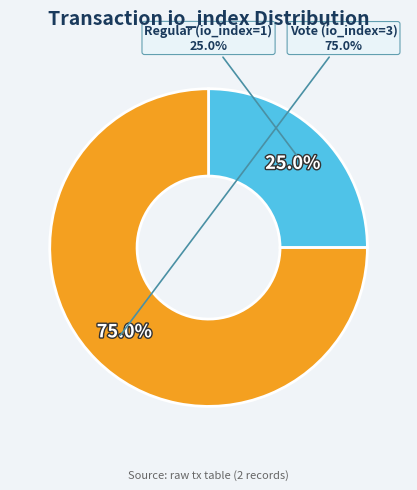

What is the smallest slice in the pie chart?

Regular (io_index=1)